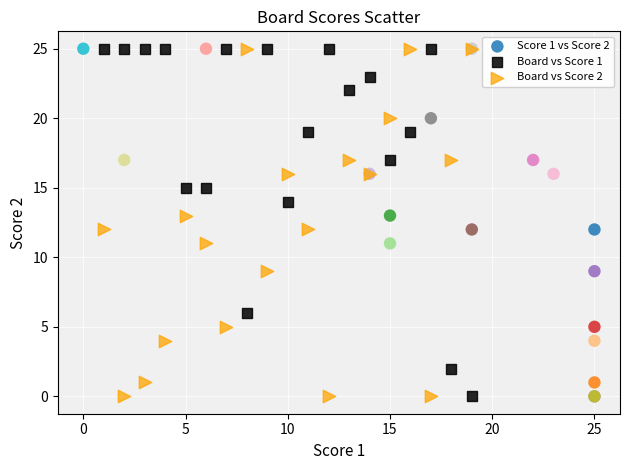

What are all the series names shown in the legend?

Score 1 vs Score 2, Board vs Score 1, Board vs Score 2